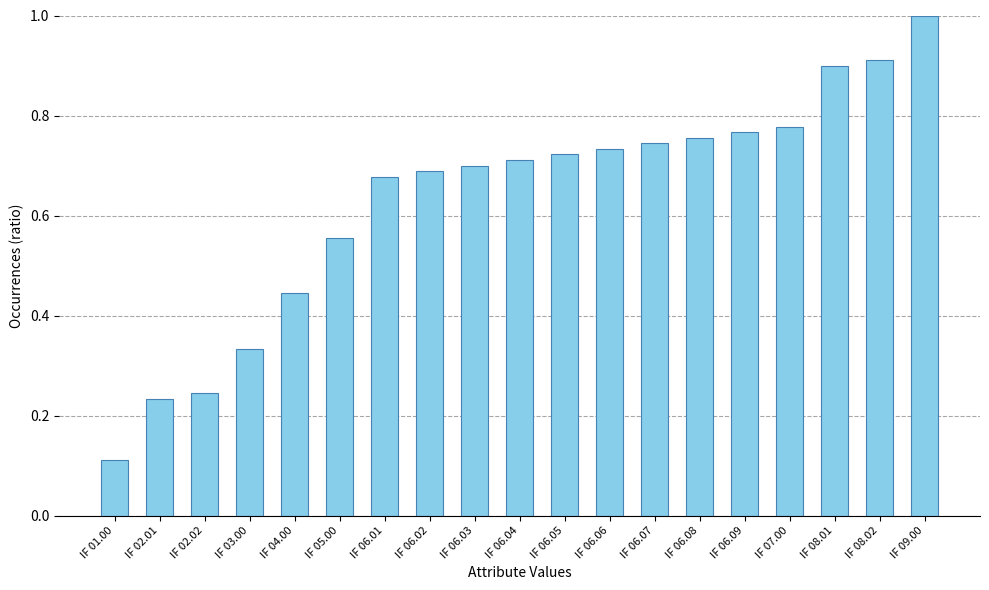

Between IF 06.01 and IF 06.07, which is larger?

IF 06.07